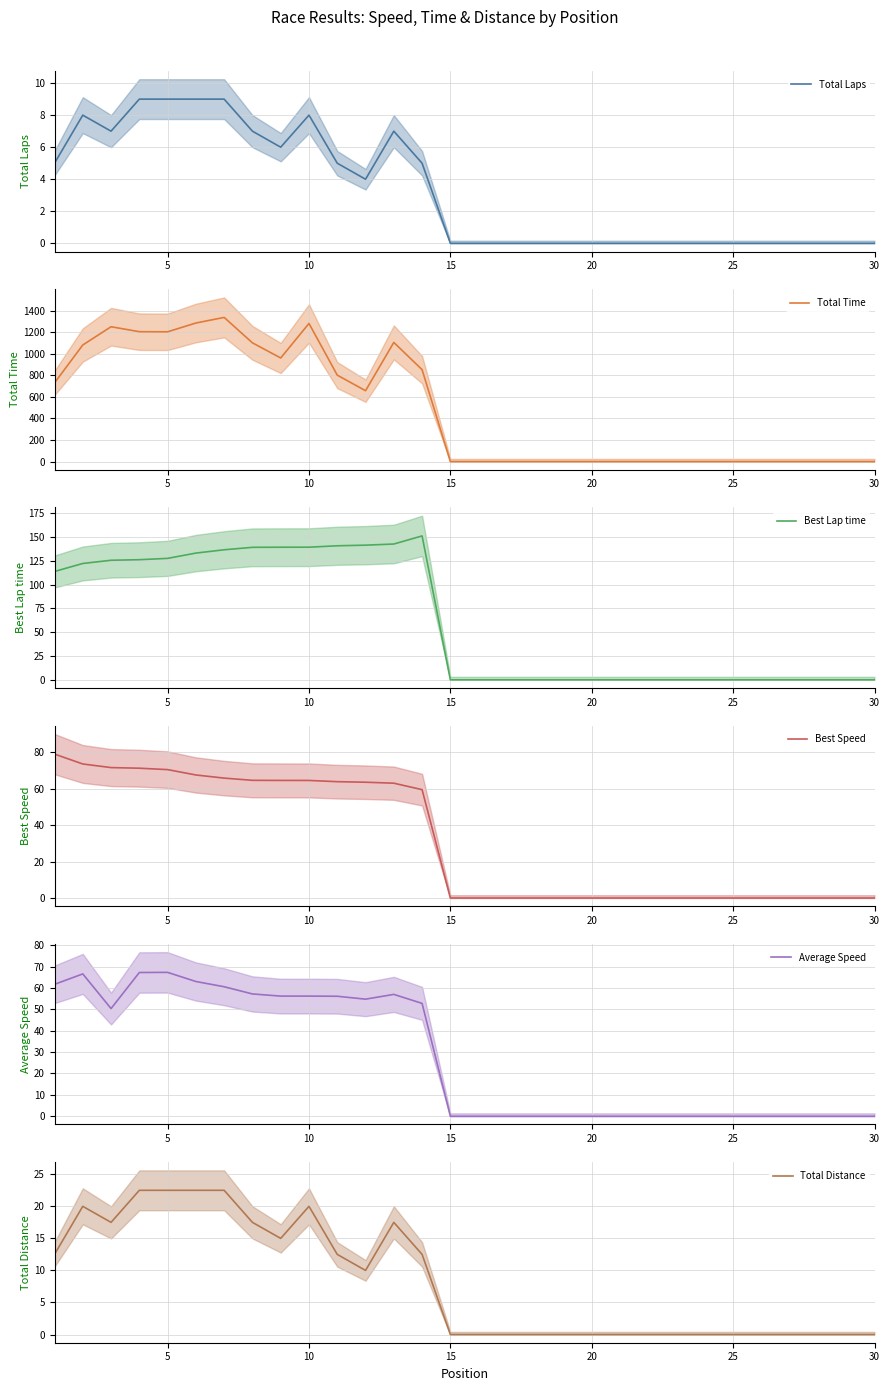

What is the difference between the highest and lowest values at 10?

1244.1